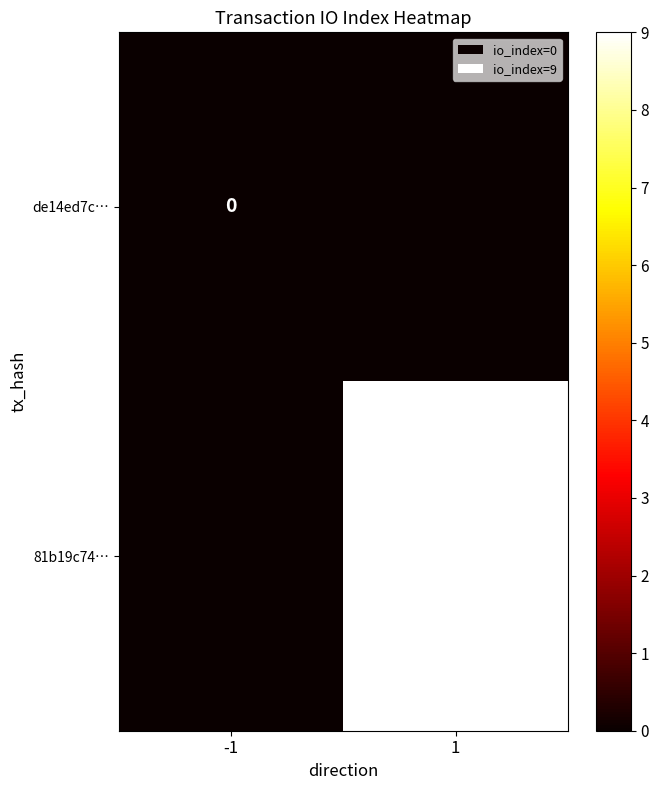

What is the greatest value displayed?

9